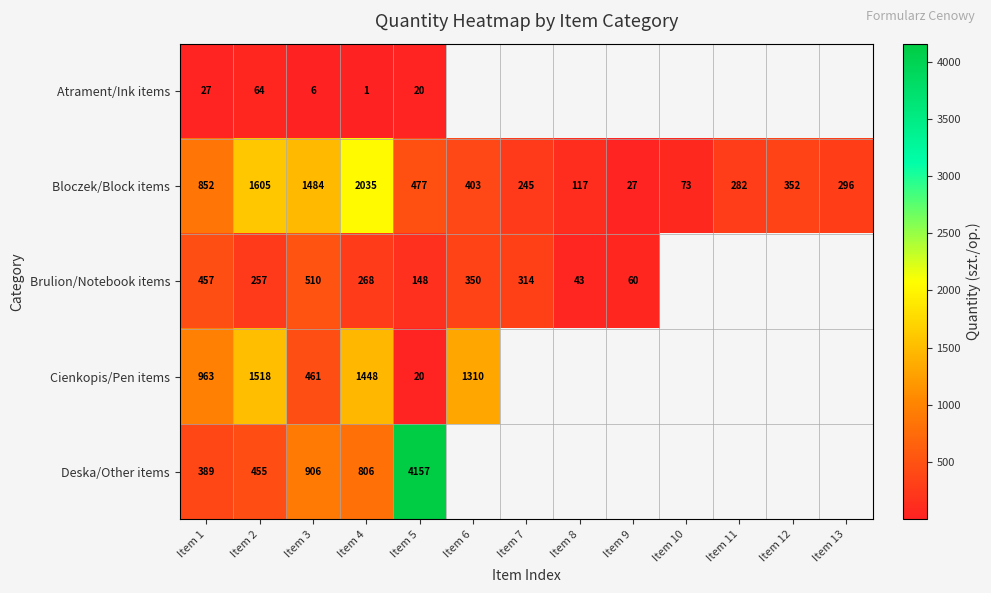

Where does the Bloczek/Block items series first go above 352?

Item 1